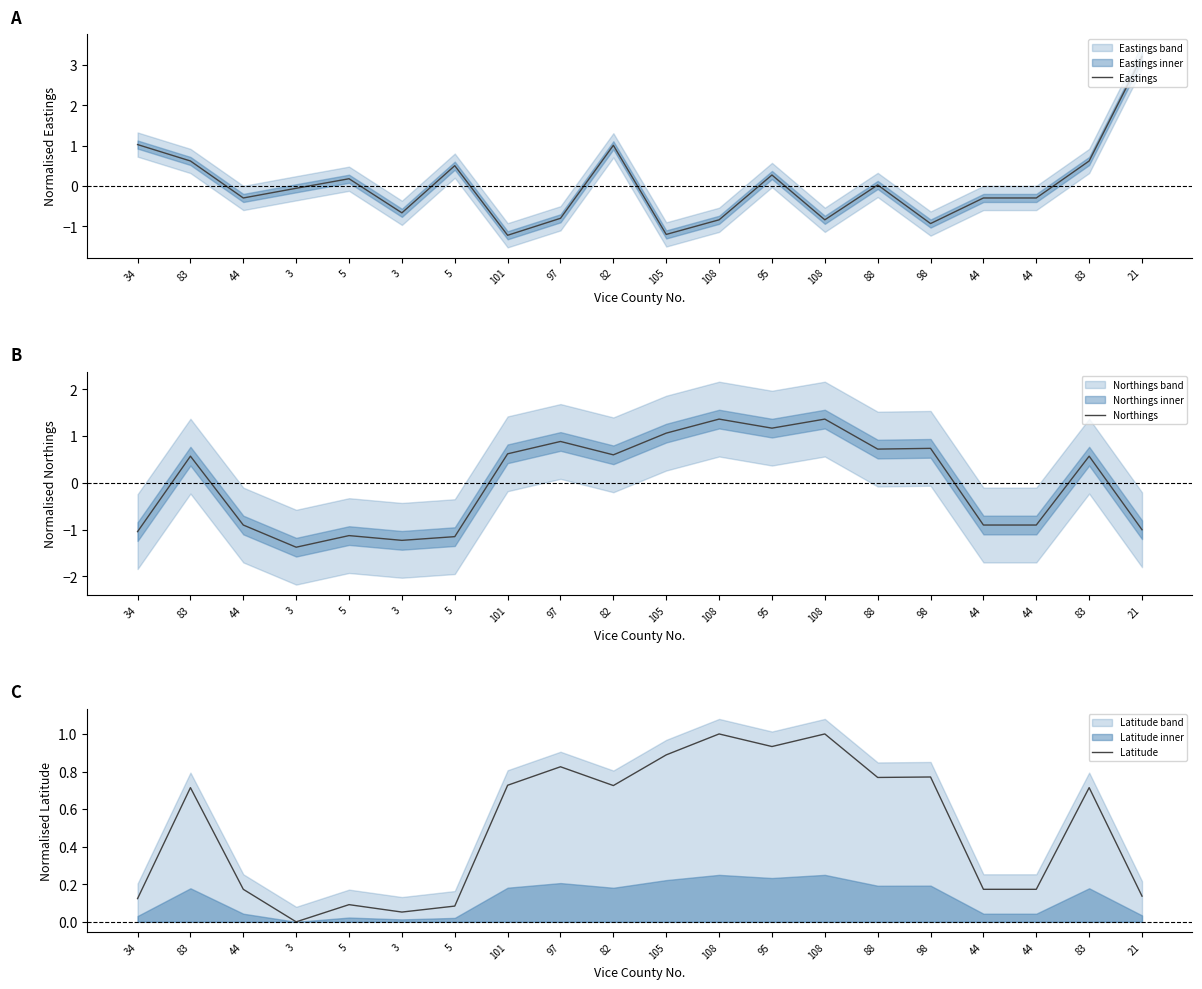

Between which two adjacent categories do Latitude and Eastings first intersect?

34 and 83